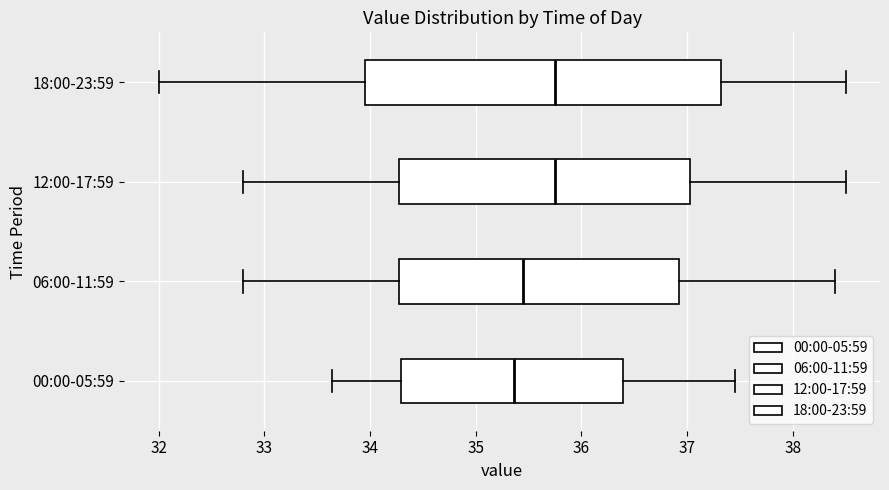

Reading bottom to top, transcribe this box plot: for each box, give where its median line is, the range the box spans, and where its two whiskers end, as read against the x-axis. The values are not printed on the chart, so give them approximately, as read against the axis.

00:00-05:59: median 35.4, box 34.3 to 36.4, whiskers 33.6 to 37.5
06:00-11:59: median 35.5, box 34.3 to 36.9, whiskers 32.8 to 38.4
12:00-17:59: median 35.8, box 34.3 to 37.0, whiskers 32.8 to 38.5
18:00-23:59: median 35.8, box 34.0 to 37.3, whiskers 32.0 to 38.5